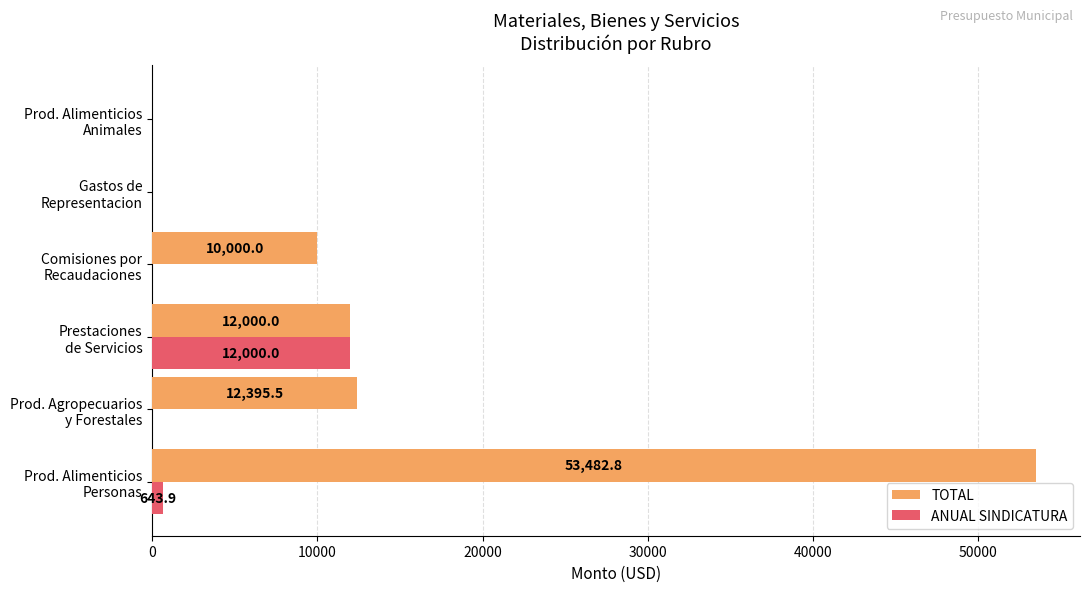

Which series has the largest range (max minus min)?

TOTAL